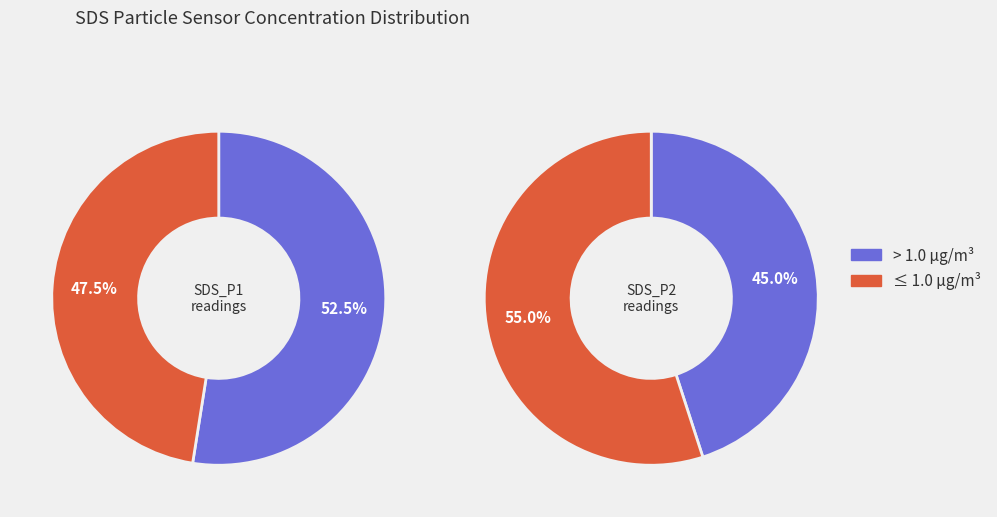

To the nearest percent, what is the difference between the largest and smallest slice percentages?

5%